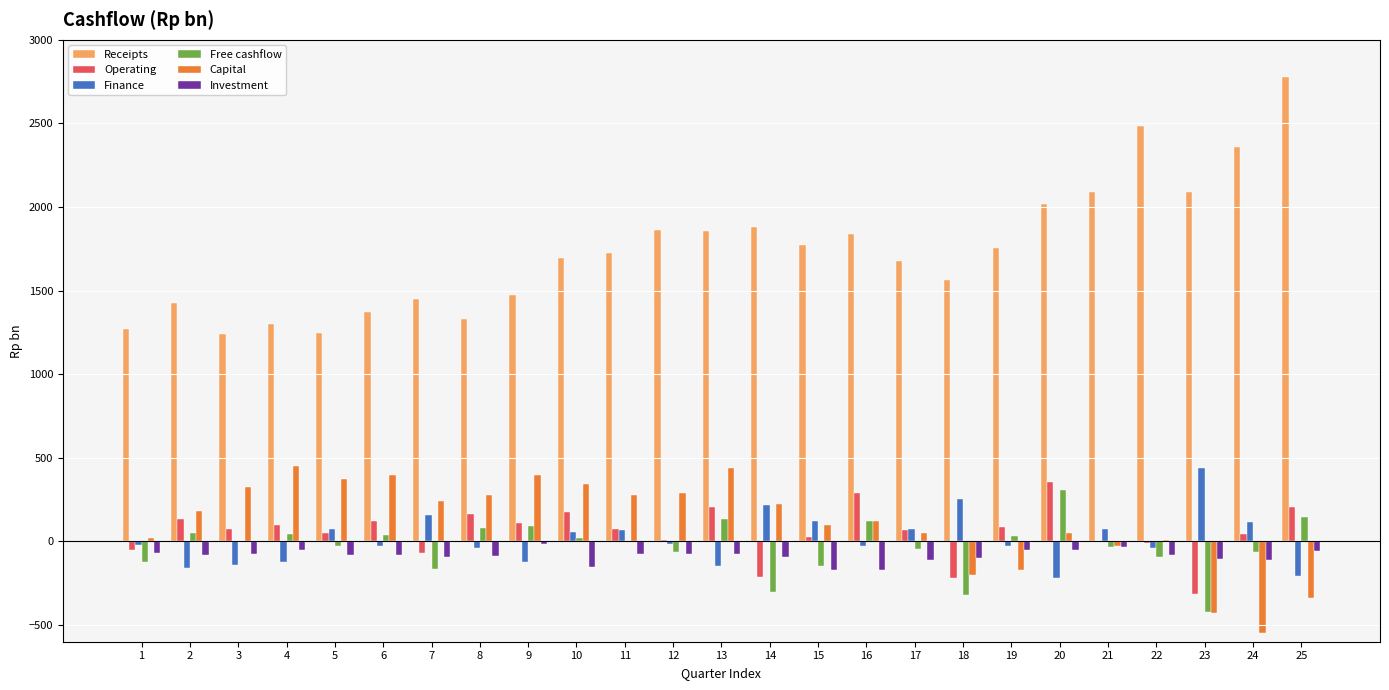

True or false: Capital has a value of -102.4 at 25.

False